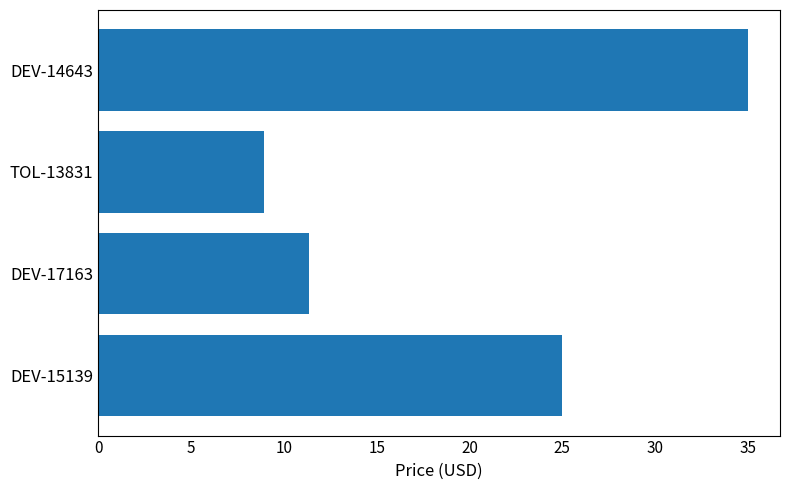

The chart shows a value of 8.9 at TOL-13831. True or false?

True